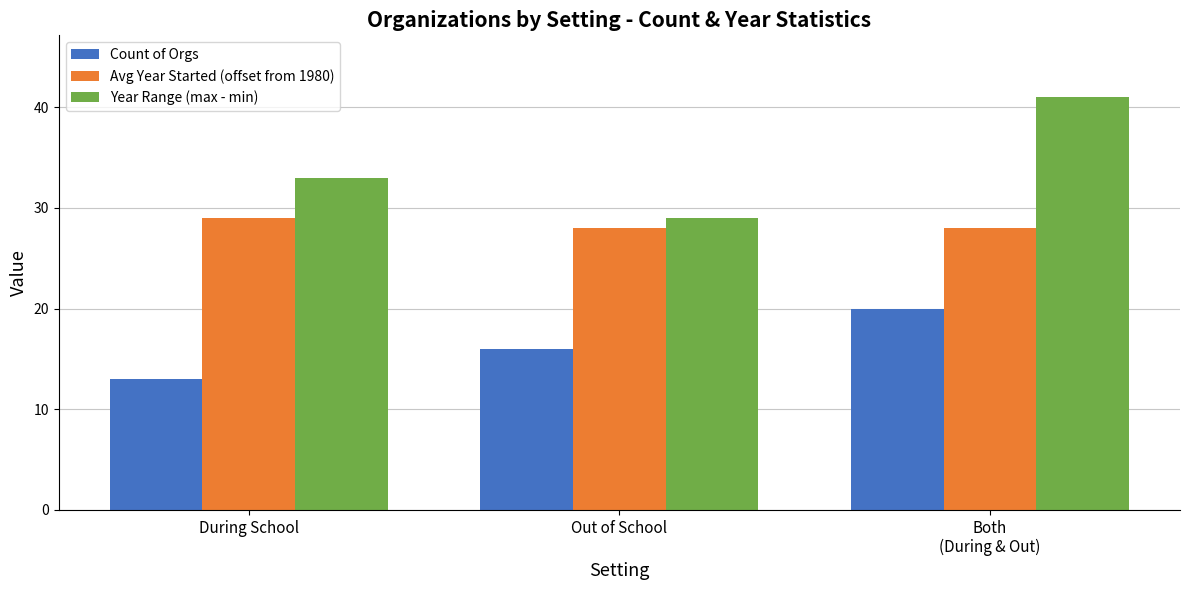

Are the bars horizontal?

No